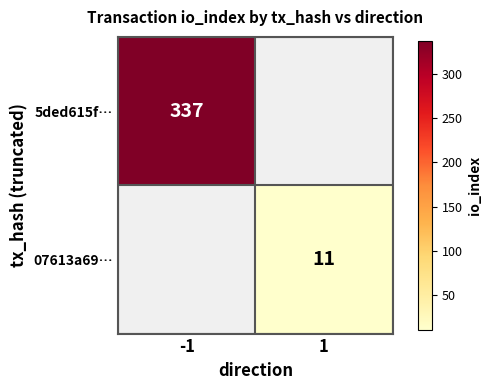

Is the value of 5ded615f… at -1 greater than the value of 07613a69… at 1?

Yes